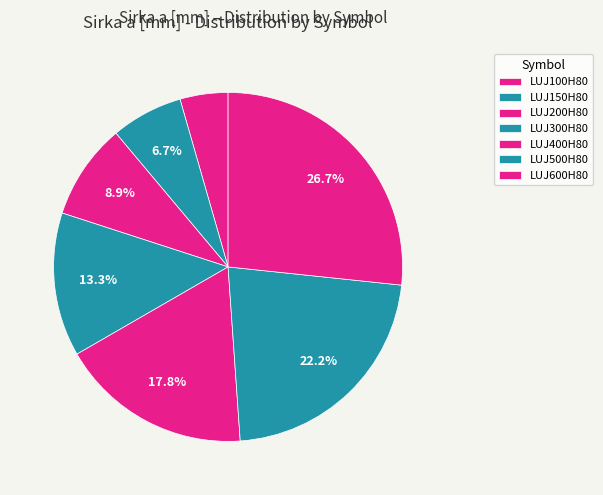

How many segments does this pie chart have?

7